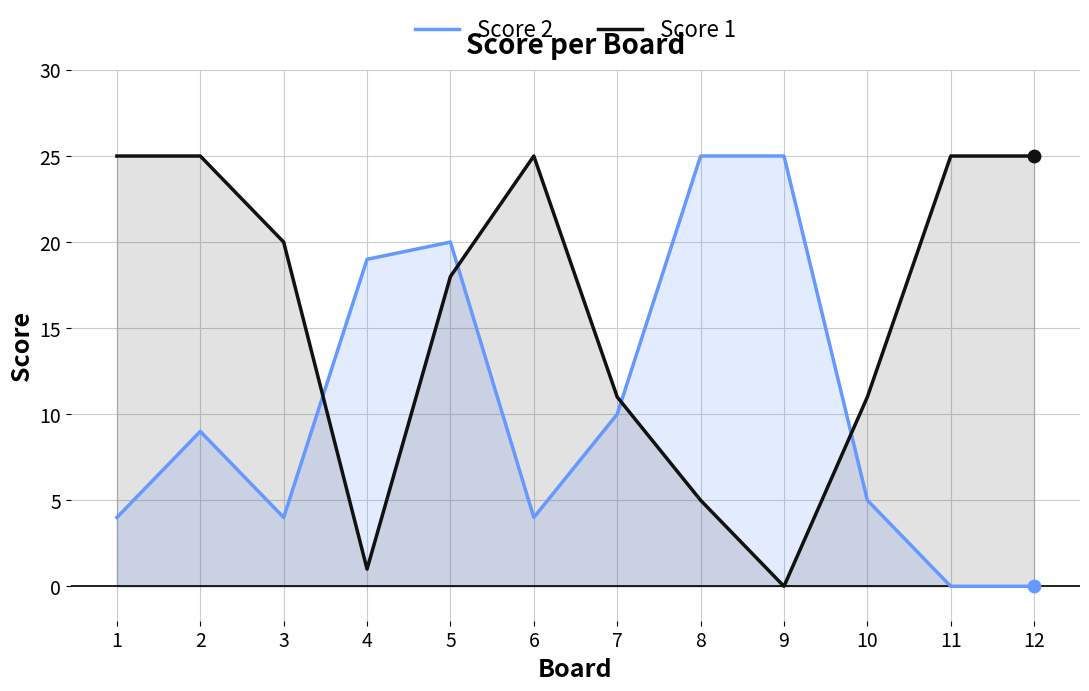

Which series reaches the maximum Y coordinate?

Score 2